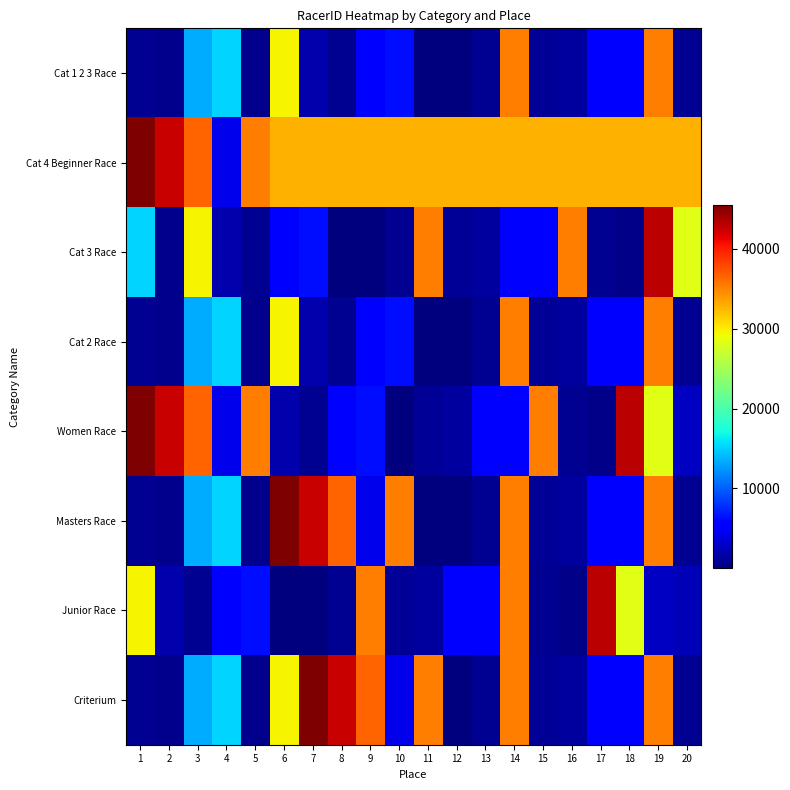

Reading right to left, extract all data points from this chart.

Cat 1 2 3 Race: 20=827.0	19=35250.0	18=5333.0	17=5624.0	16=1405.0	15=933.0	14=35247.0	13=735.0	12=12.0	11=24.0	10=6309.0	9=5415.0	8=852.0	7=1899.0	6=29620.0	5=710.0	4=15150.0	3=13357.0	2=708.0	1=807.0
Cat 4 Beginner Race: 20=32850.2	19=32850.2	18=32850.2	17=32850.2	16=32850.2	15=32850.2	14=32850.2	13=32850.2	12=32850.2	11=32850.2	10=32850.2	9=32850.2	8=32850.2	7=32850.2	6=32850.2	5=35262.0	4=4388.0	3=36549.0	2=42529.0	1=45523.0
Cat 3 Race: 20=28294.0	19=43085.0	18=421.0	17=827.0	16=35250.0	15=5333.0	14=5624.0	13=1405.0	12=933.0	11=35247.0	10=735.0	9=12.0	8=24.0	7=6309.0	6=5415.0	5=852.0	4=1899.0	3=29620.0	2=710.0	1=15150.0
Cat 2 Race: 20=827.0	19=35250.0	18=5333.0	17=5624.0	16=1405.0	15=933.0	14=35247.0	13=735.0	12=12.0	11=24.0	10=6309.0	9=5415.0	8=852.0	7=1899.0	6=29620.0	5=710.0	4=15150.0	3=13357.0	2=708.0	1=807.0
Women Race: 20=2830.0	19=28294.0	18=43085.0	17=421.0	16=827.0	15=35250.0	14=5333.0	13=5624.0	12=1405.0	11=933.0	10=24.0	9=6309.0	8=5415.0	7=852.0	6=1899.0	5=35262.0	4=4388.0	3=36549.0	2=42529.0	1=45523.0
Masters Race: 20=827.0	19=35250.0	18=5333.0	17=5624.0	16=1405.0	15=933.0	14=35247.0	13=735.0	12=12.0	11=24.0	10=35262.0	9=4388.0	8=36549.0	7=42529.0	6=45523.0	5=710.0	4=15150.0	3=13357.0	2=708.0	1=807.0
Junior Race: 20=2319.0	19=2830.0	18=28294.0	17=43085.0	16=421.0	15=827.0	14=35250.0	13=5333.0	12=5624.0	11=1405.0	10=933.0	9=35247.0	8=735.0	7=12.0	6=24.0	5=6309.0	4=5415.0	3=852.0	2=1899.0	1=29620.0
Criterium: 20=827.0	19=35250.0	18=5333.0	17=5624.0	16=1405.0	15=933.0	14=35247.0	13=735.0	12=12.0	11=35262.0	10=4388.0	9=36549.0	8=42529.0	7=45523.0	6=29620.0	5=710.0	4=15150.0	3=13357.0	2=708.0	1=807.0